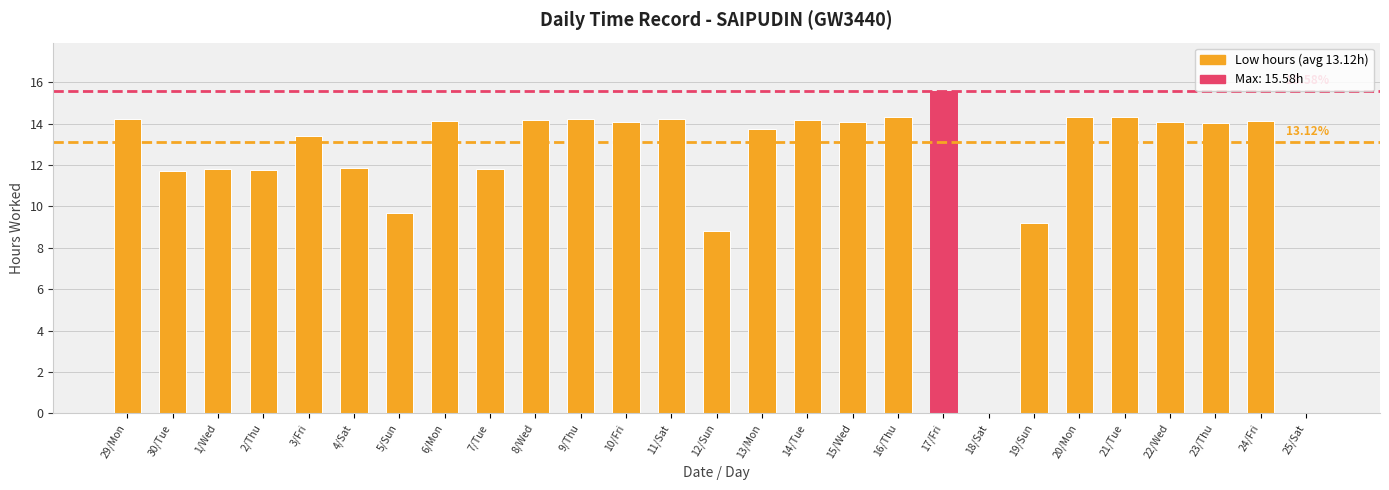

What is the greatest value displayed?

15.6